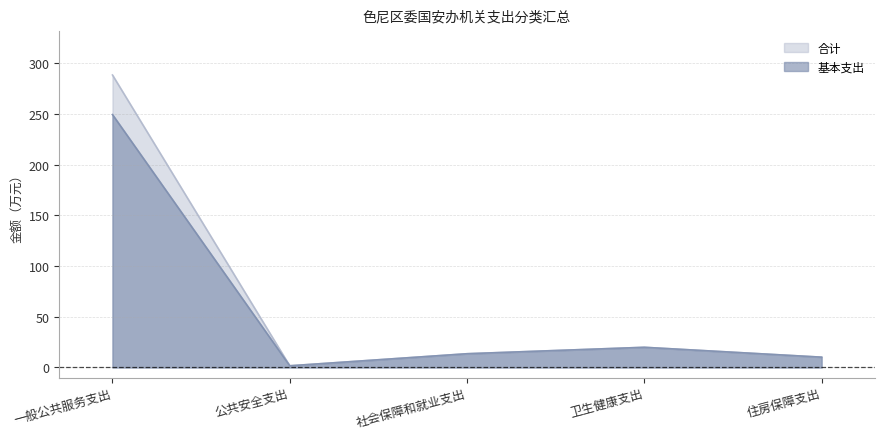

At which category does 合计 reach its first local peak?

卫生健康支出